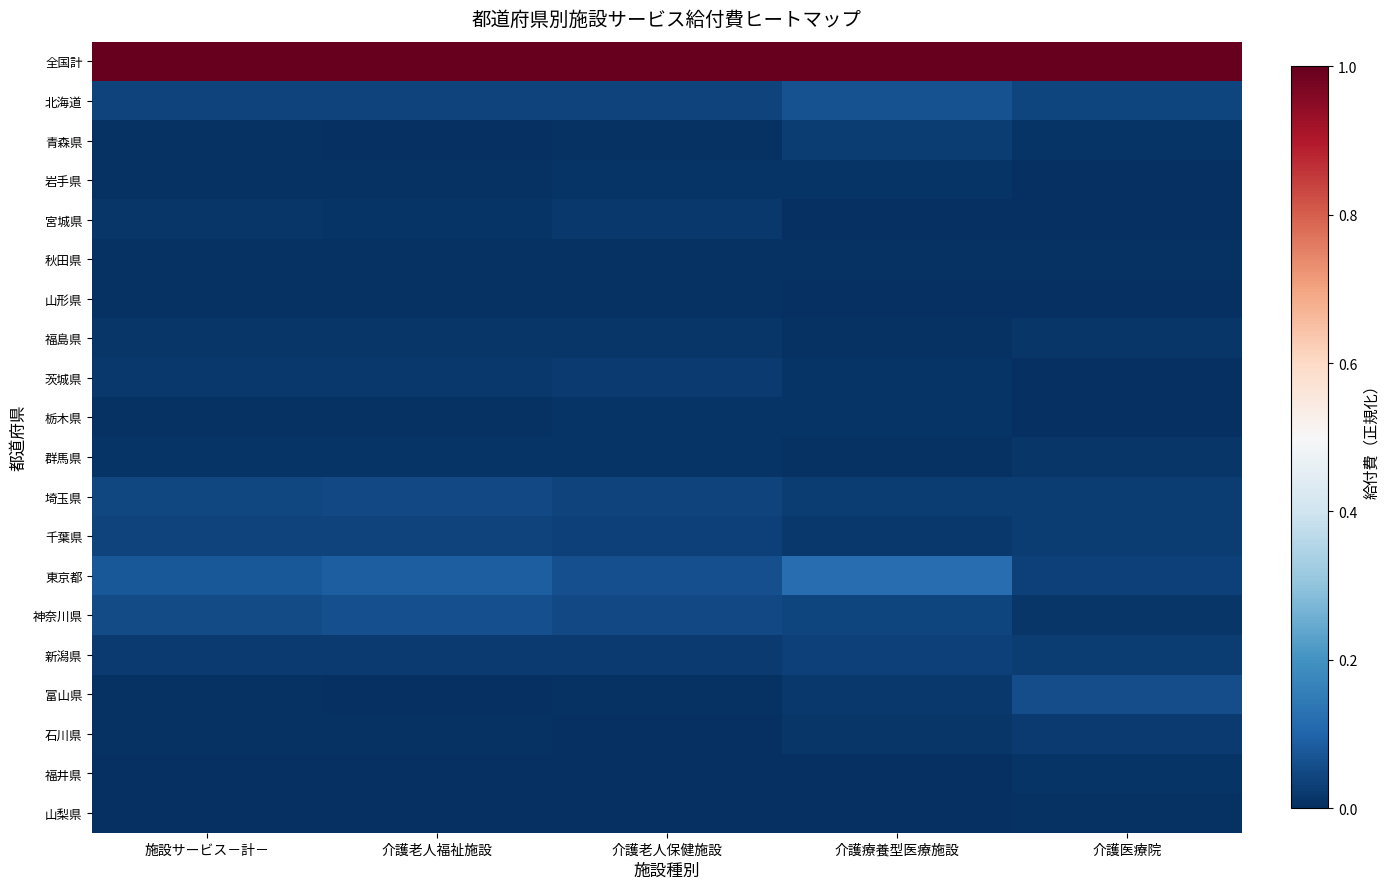

How many data points does each series have?

5